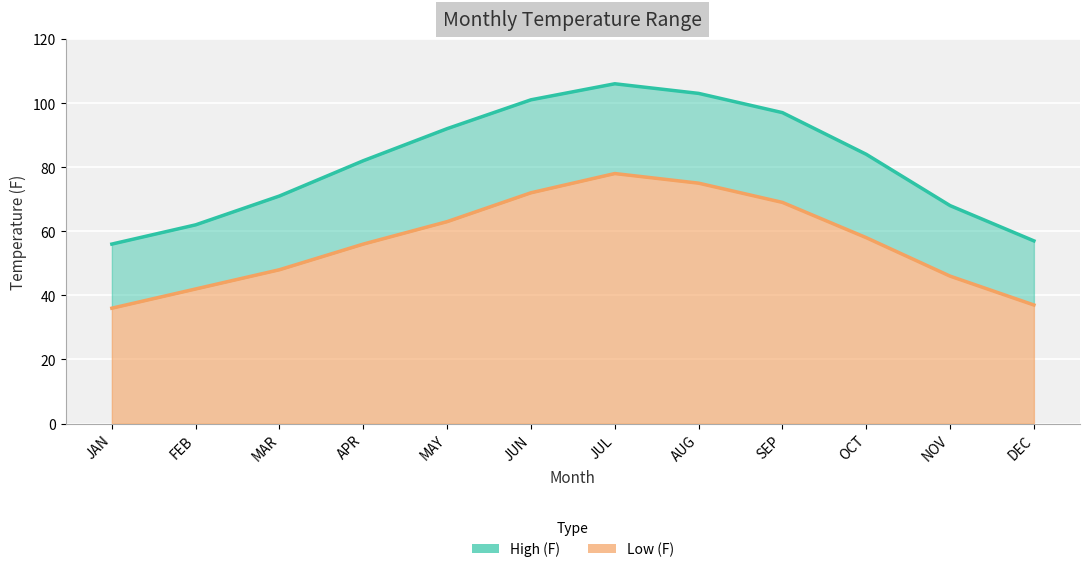

Reading right to left, list all the values displayed in this chart.

High (F): 57	68	84	97	103	106	101	92	82	71	62	56
Low (F): 37	46	58	69	75	78	72	63	56	48	42	36